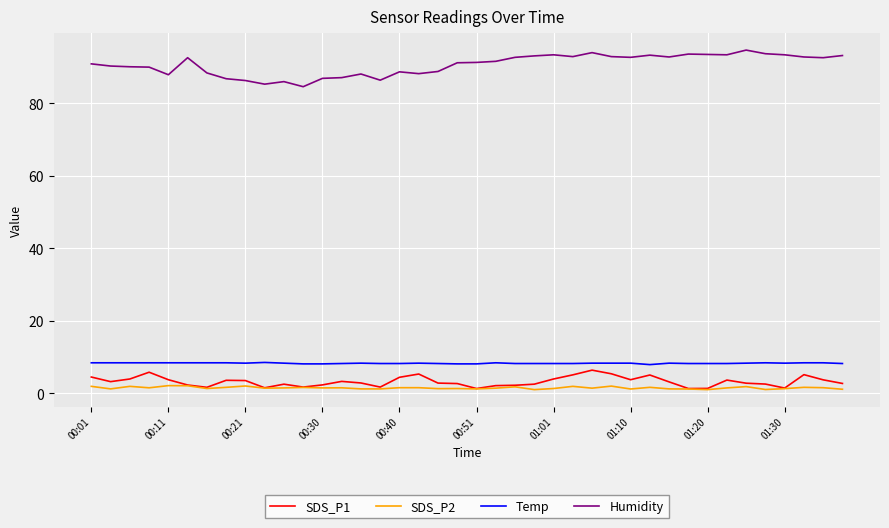

How many lines are shown in the chart?

4